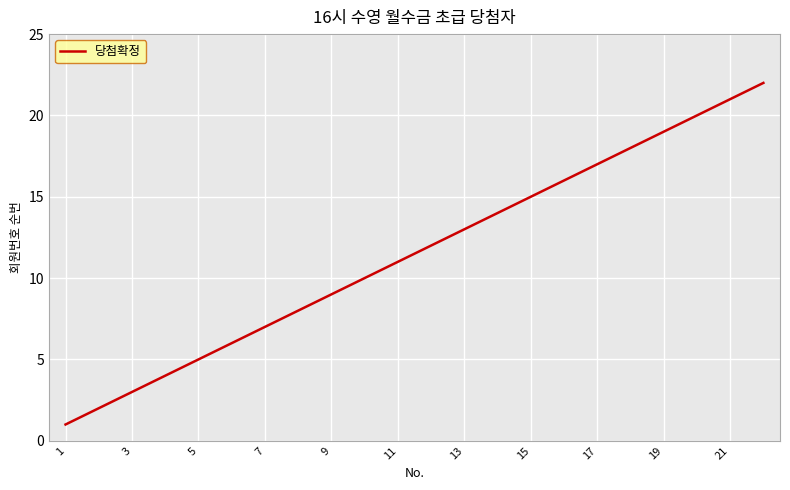

What is the difference between the maximum and minimum values?

21